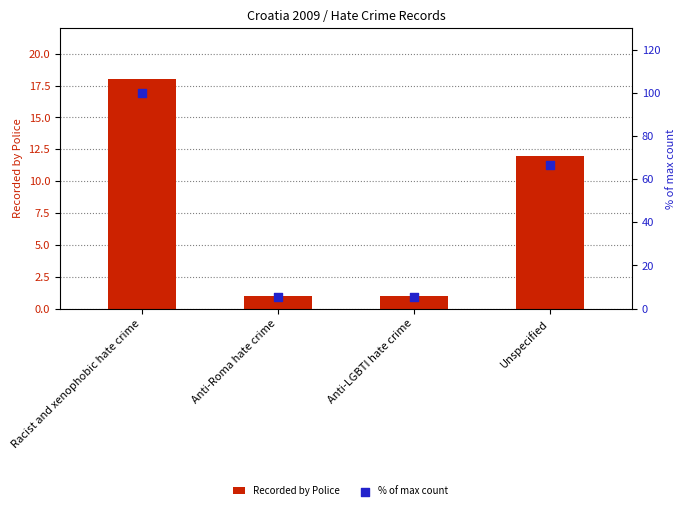

At which category is the sum across all series the highest?

Racist and xenophobic hate crime